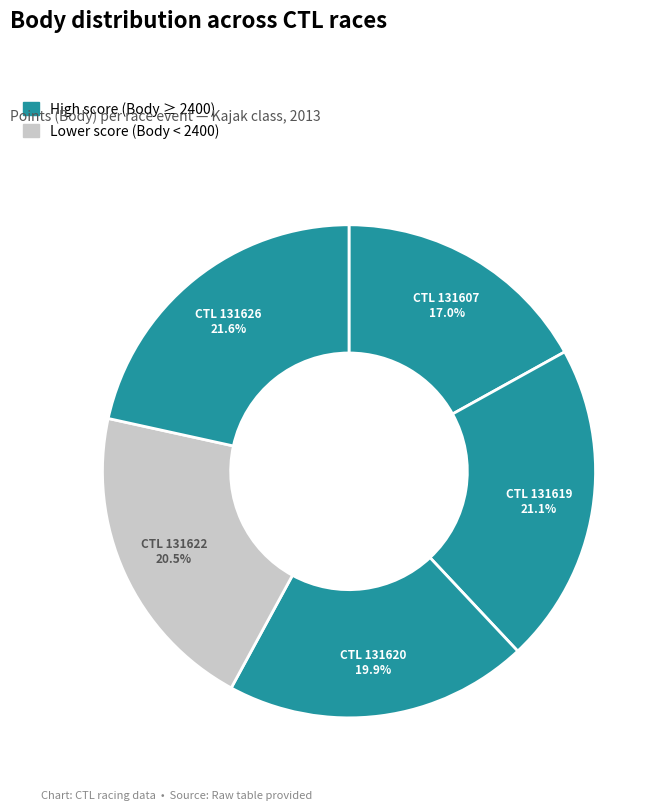

Count the number of slices in the pie.

5